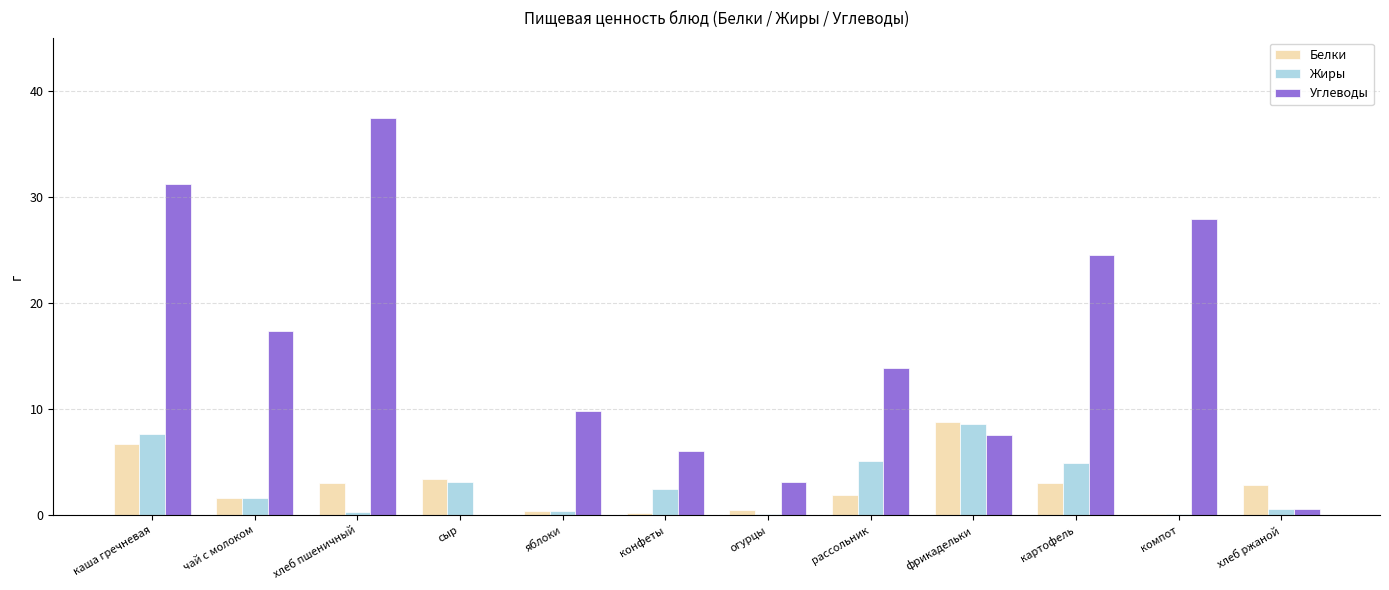

At which label does Углеводы first exceed 13?

каша гречневая